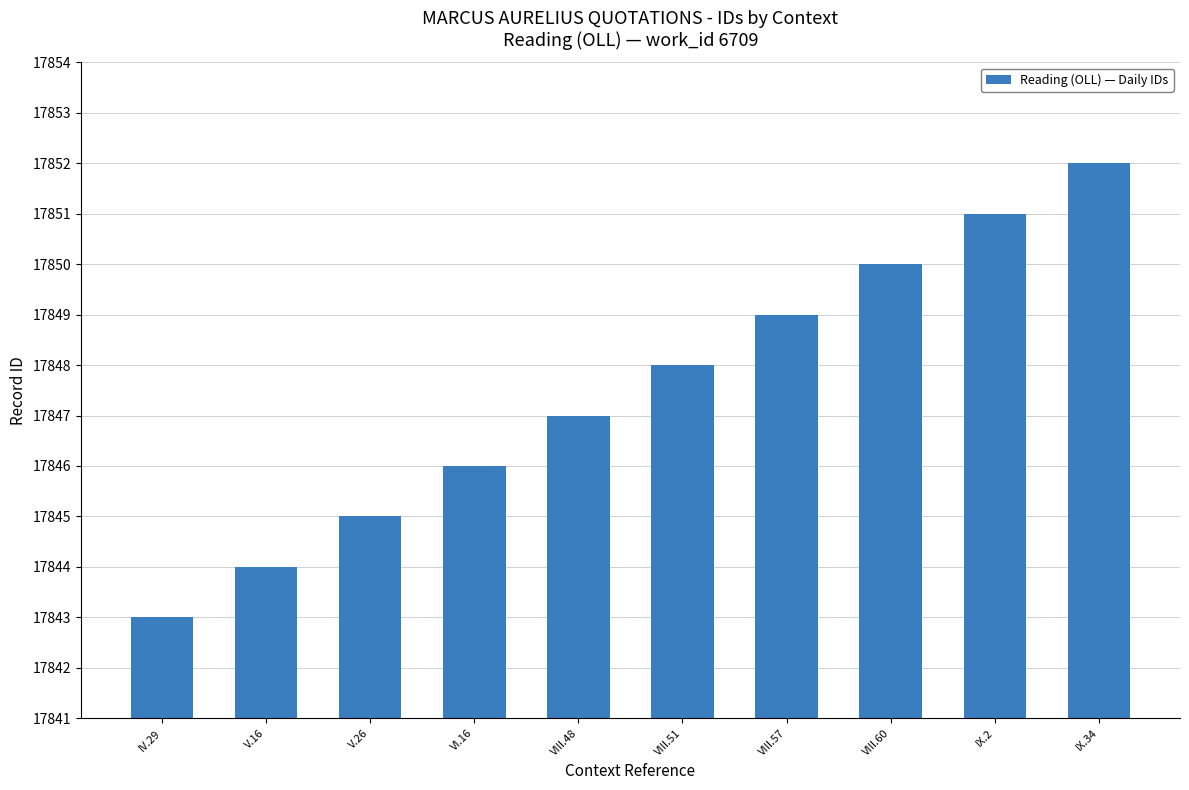

What is the sum of all values?

178475